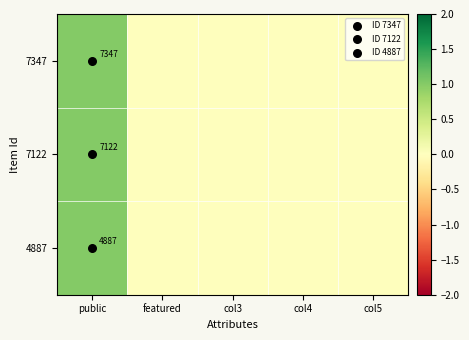

Is the value of 4887 at public greater than the value of 7122 at public?

No